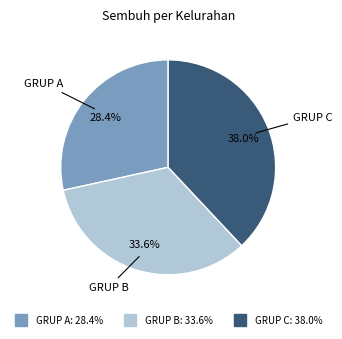

Is there a majority slice in this chart?

No